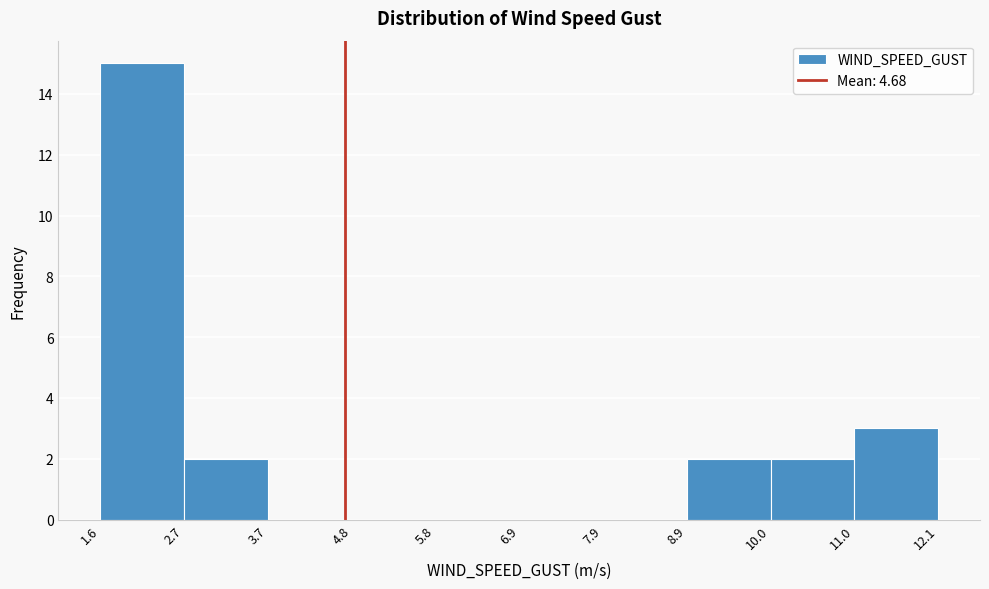

Reading left to right, transcribe this chart: for each bar, give the range it covers on the x-axis and its height. The values are not printed on the chart, so give them approximately, as read against the axis.

1.6 to 2.7: 15
2.7 to 3.7: 2
3.7 to 4.8: 0
4.8 to 5.8: 0
5.8 to 6.9: 0
6.9 to 7.9: 0
7.9 to 8.9: 0
8.9 to 10.0: 2
10.0 to 11.0: 2
11.0 to 12.1: 3